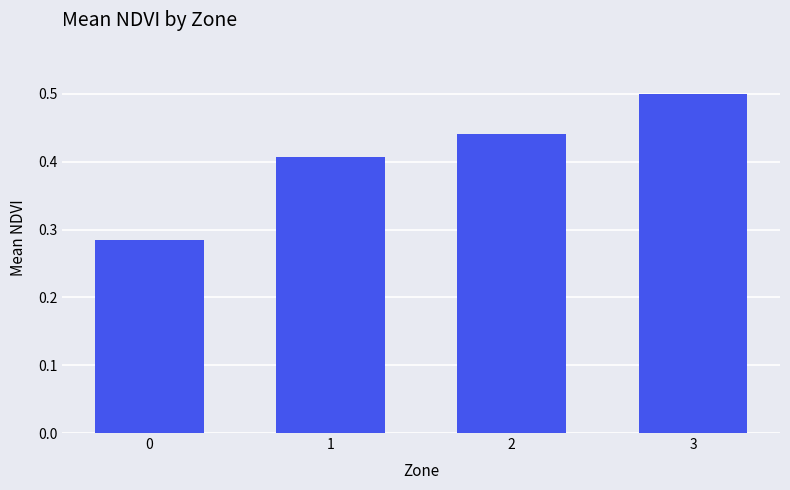

Rank the categories by value from lowest to highest.

0, 1, 2, 3